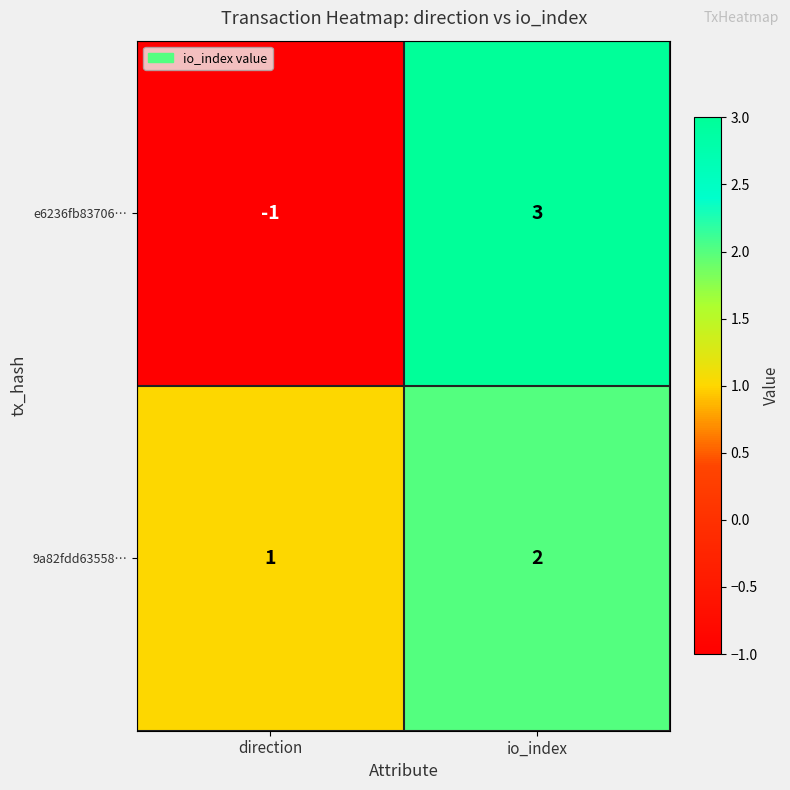

Is it true that 9a82fdd63558… equals 2 at io_index?

True